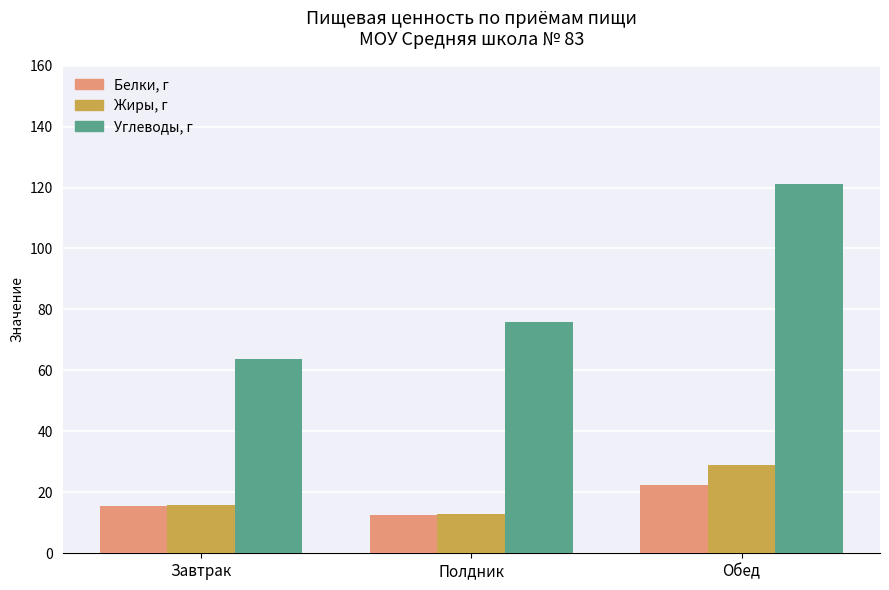

What is the minimum value for Белки, г?

12.4